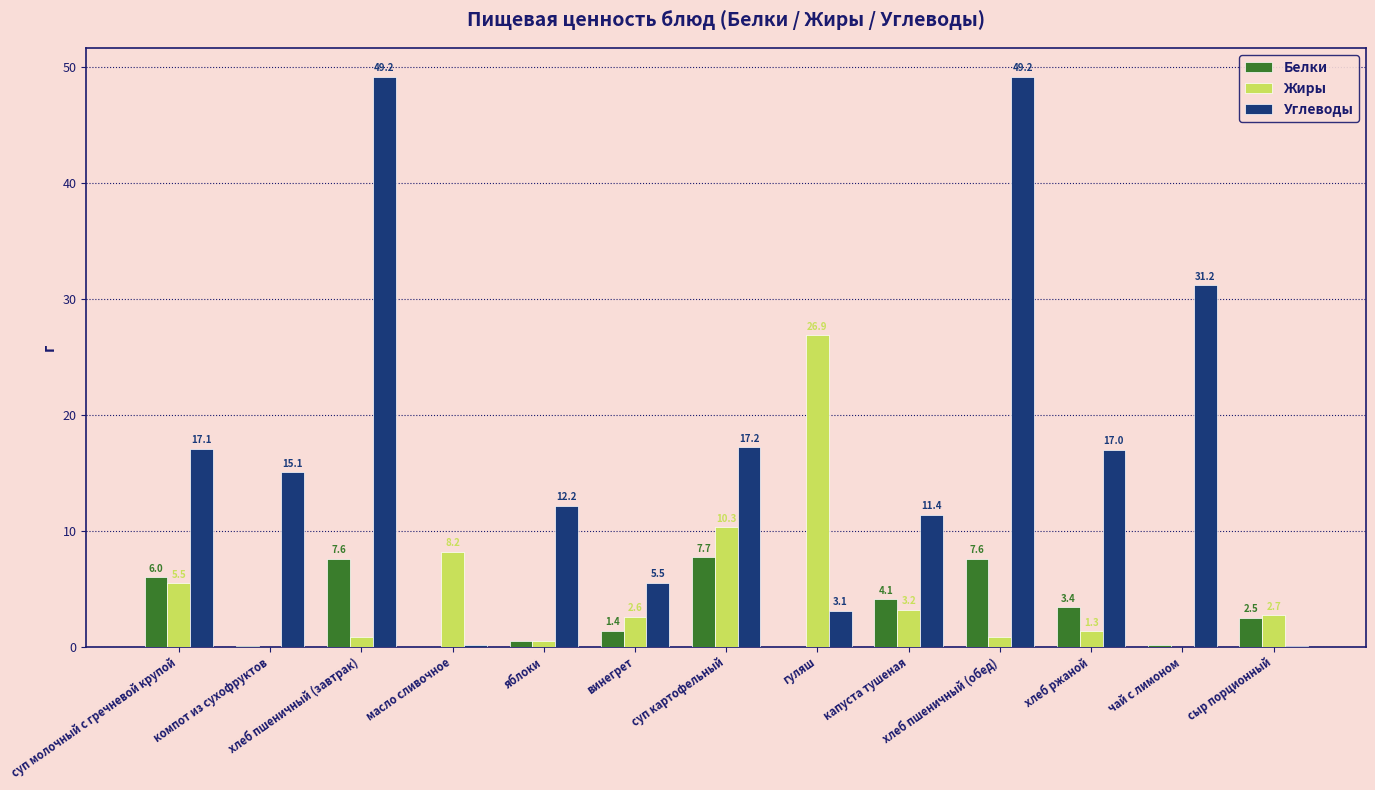

At which label does Жиры reach its peak?

гуляш